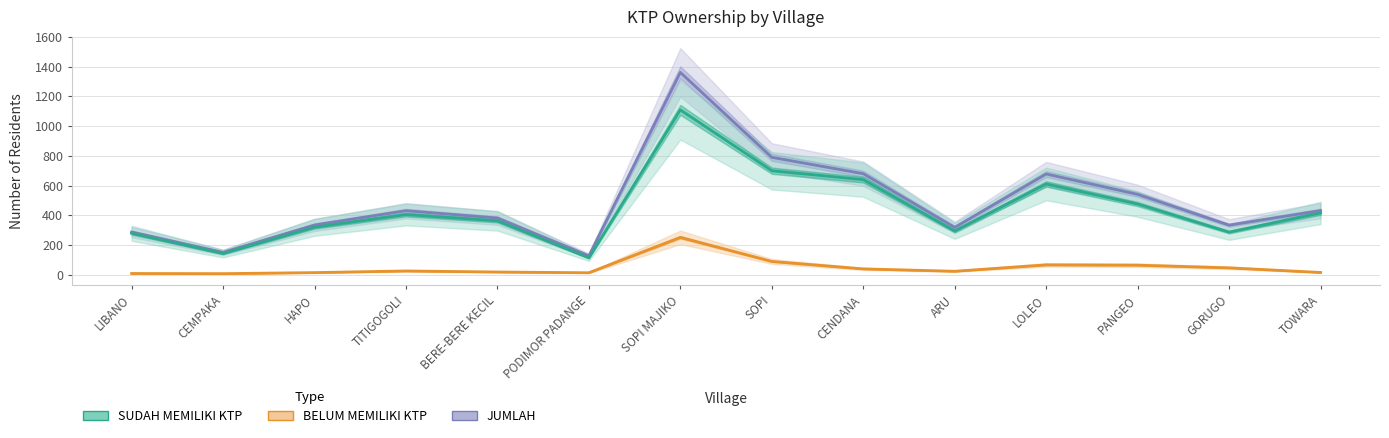

Which category has the lowest value in the BELUM MEMILIKI KTP series?

CEMPAKA